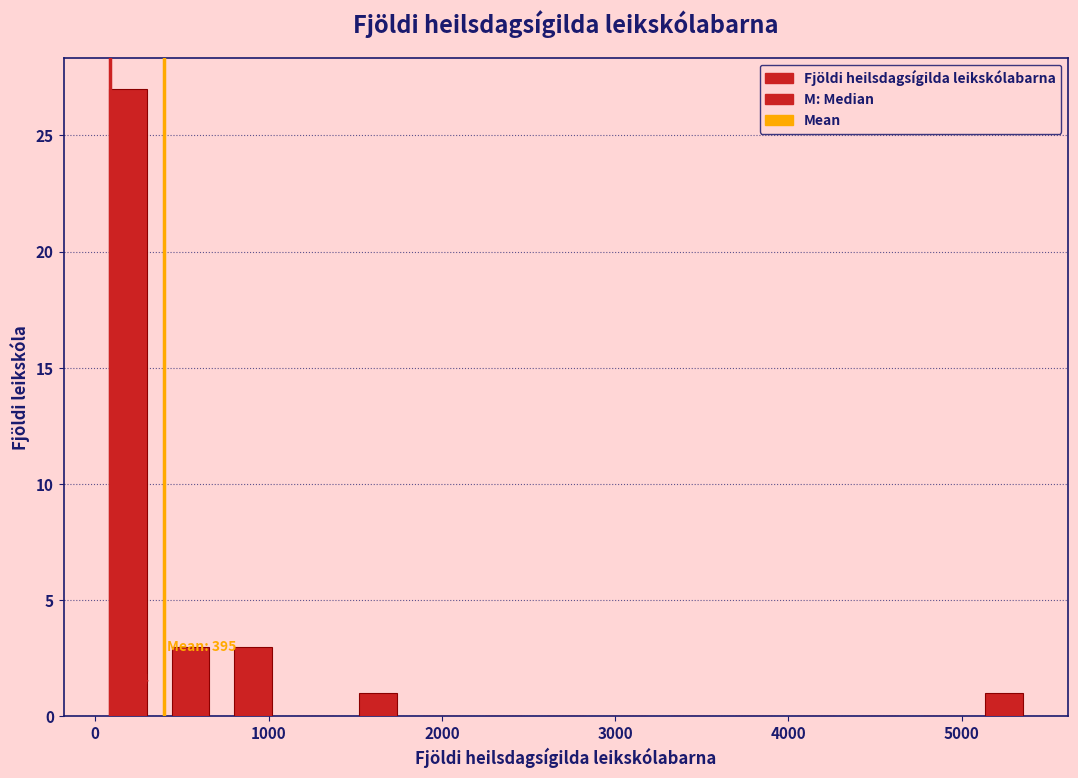

Read against the x-axis, roughly where is the centre of the tallest bar?

200